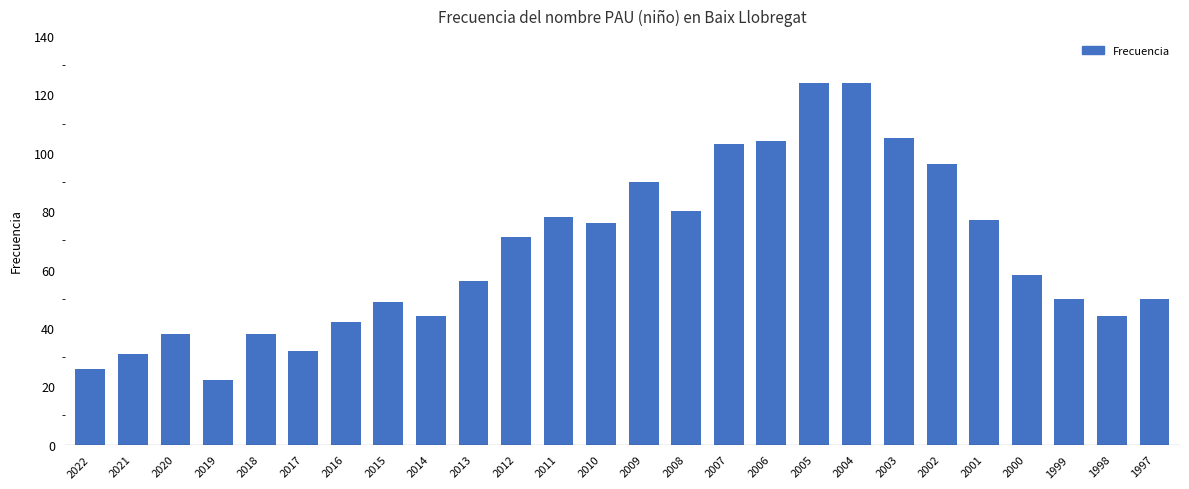

True or false: the data shows 42 at 2016.

True